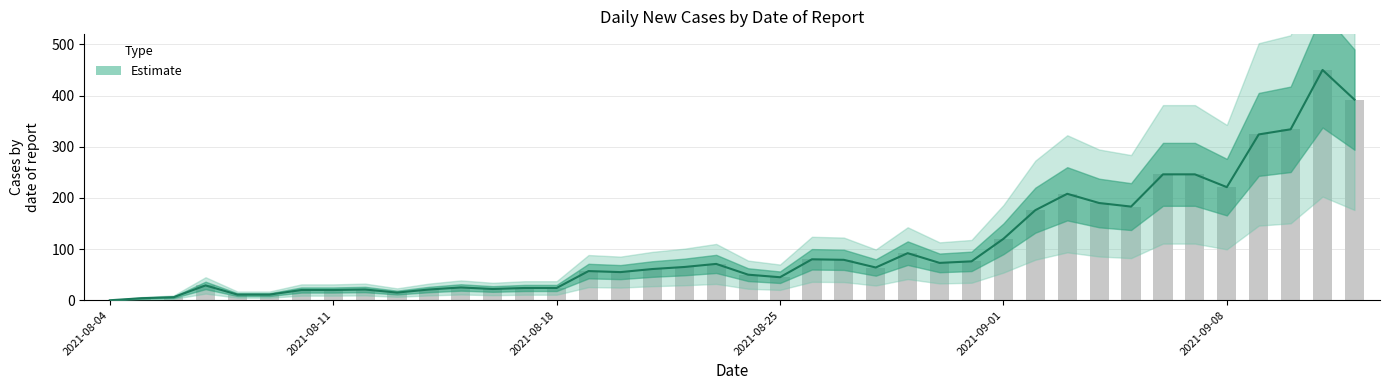

Count the number of data series in this chart.

1